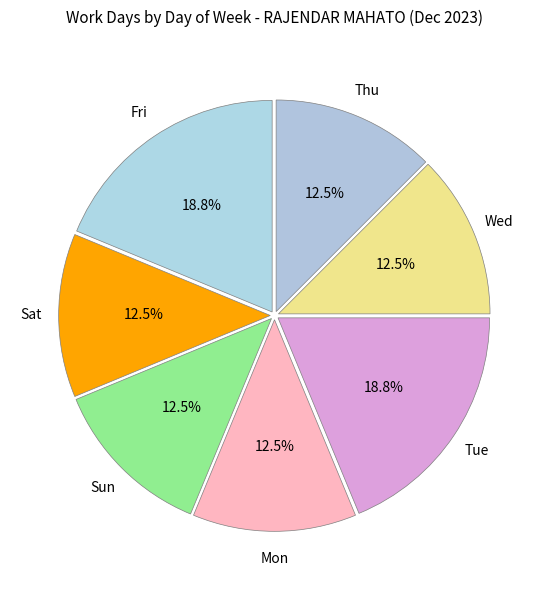

Is there any slice that represents more than half of the pie?

No